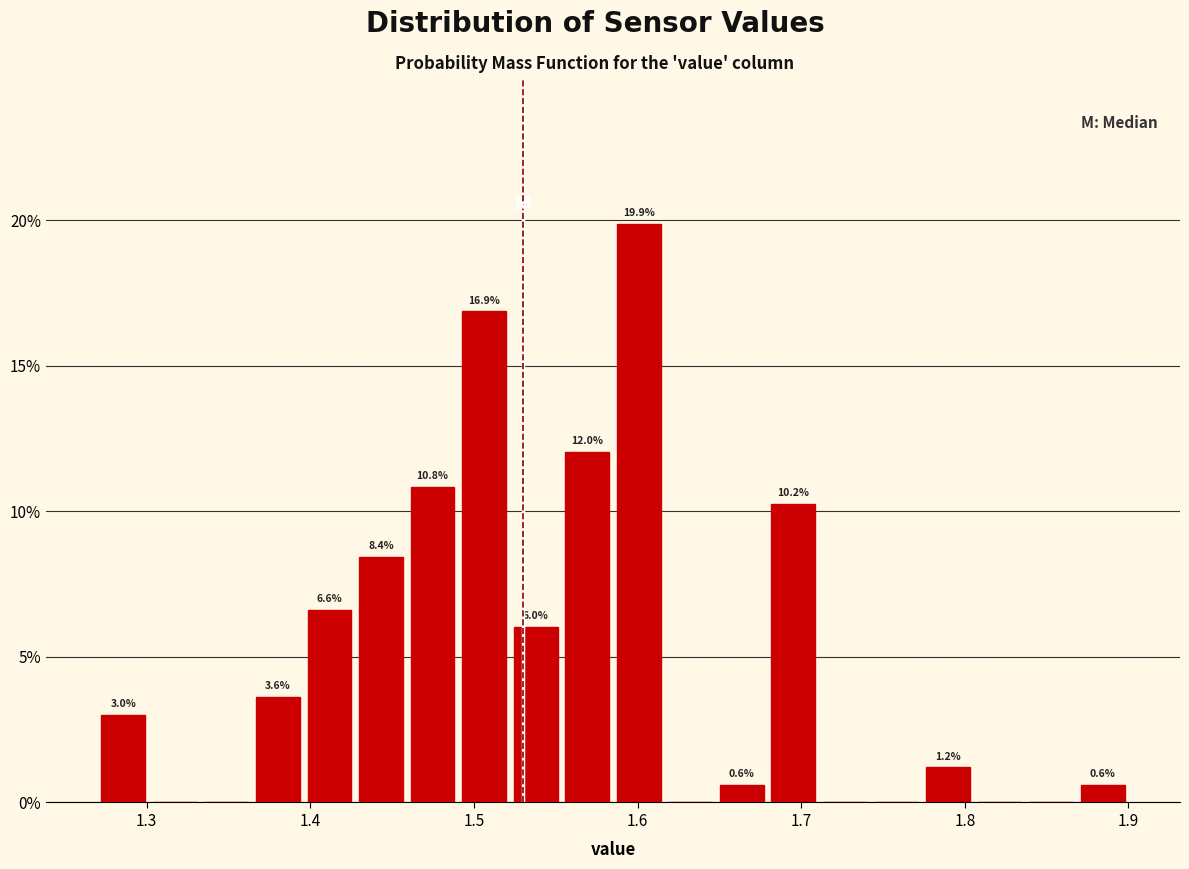

Read against the x-axis, roughly where is the centre of the tallest bar?

1.60